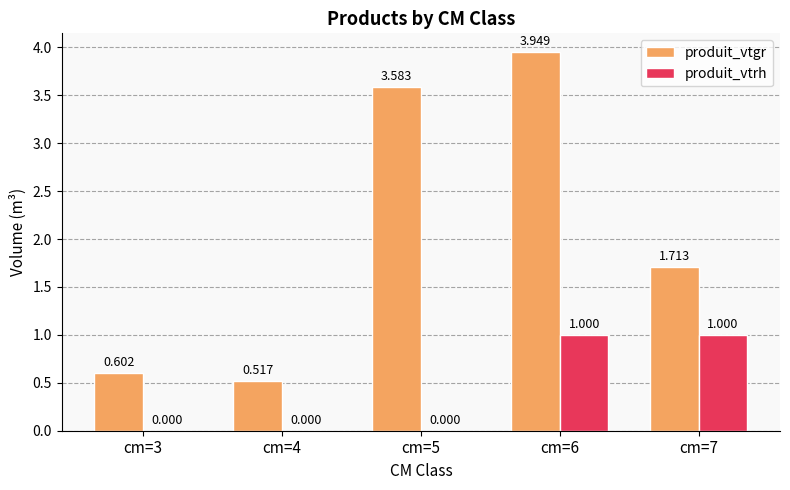

Are the bars horizontal?

No